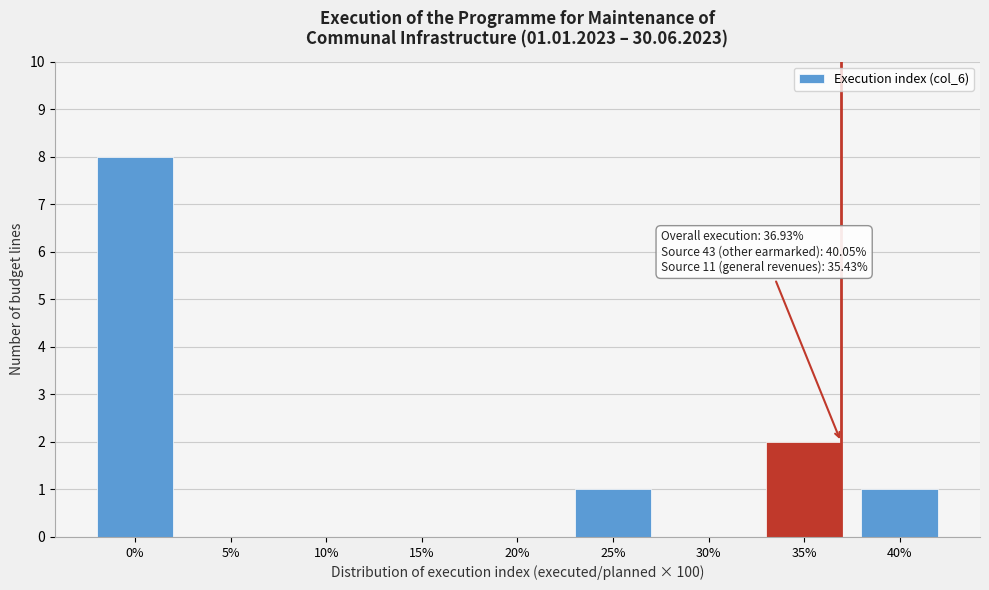

Reading left to right, what are all the values shown in this chart?

0%=8	5%=0	10%=0	15%=0	20%=0	25%=1	30%=0	35%=2	40%=1